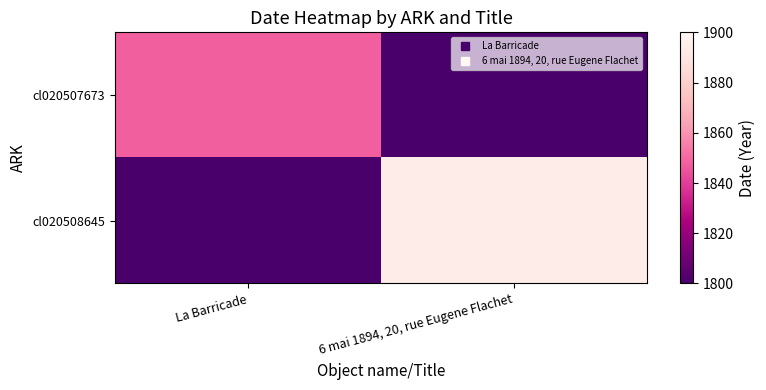

What is the greatest value displayed?

1894